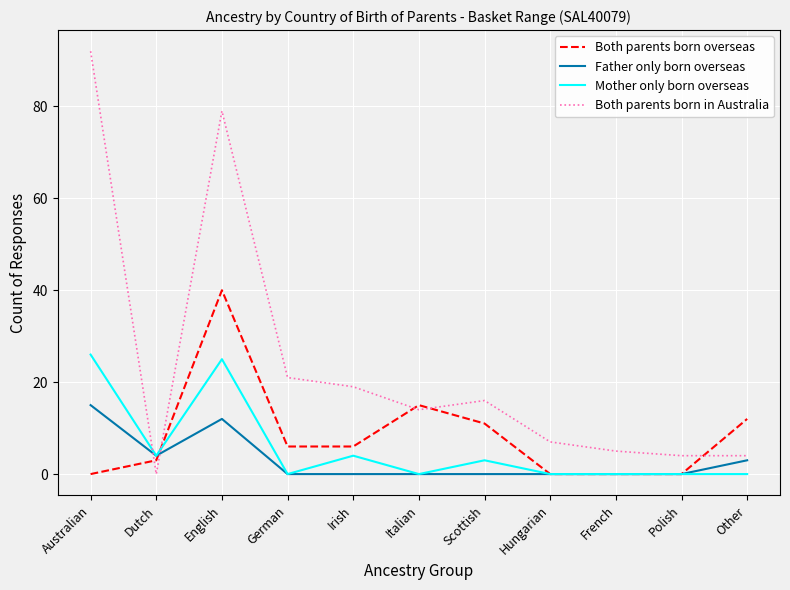

How many values in Both parents born in Australia are above zero?

10